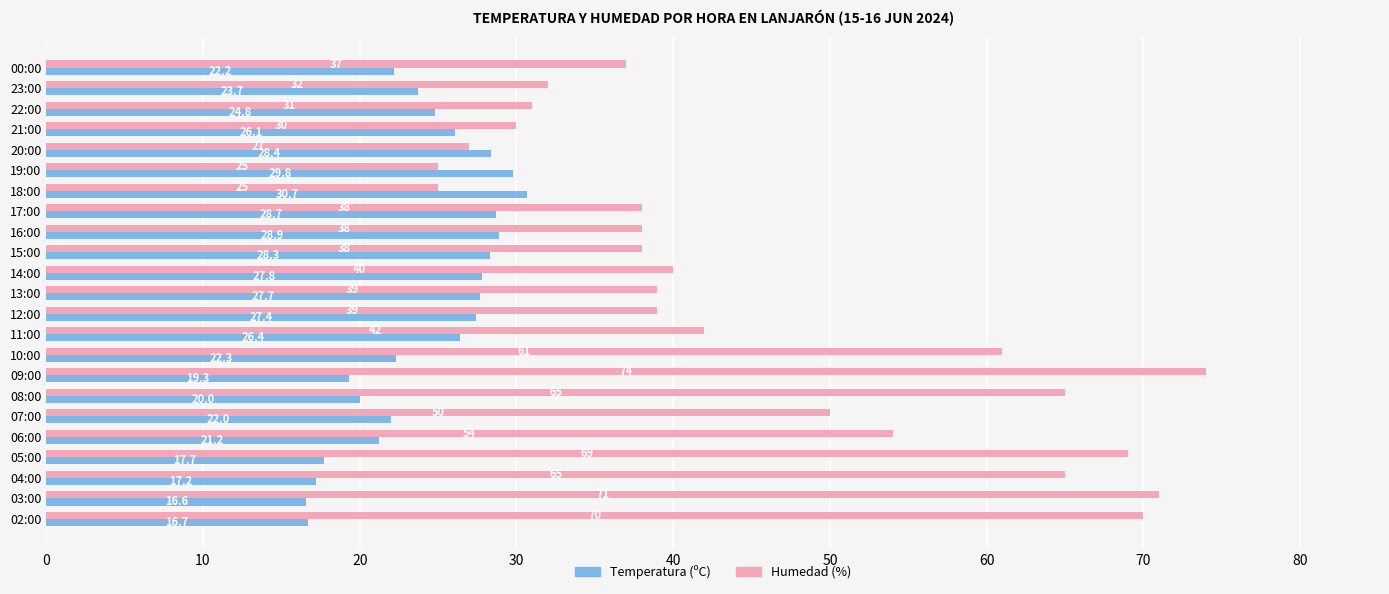

Read the Humedad (%) value at 20:00.

27.0